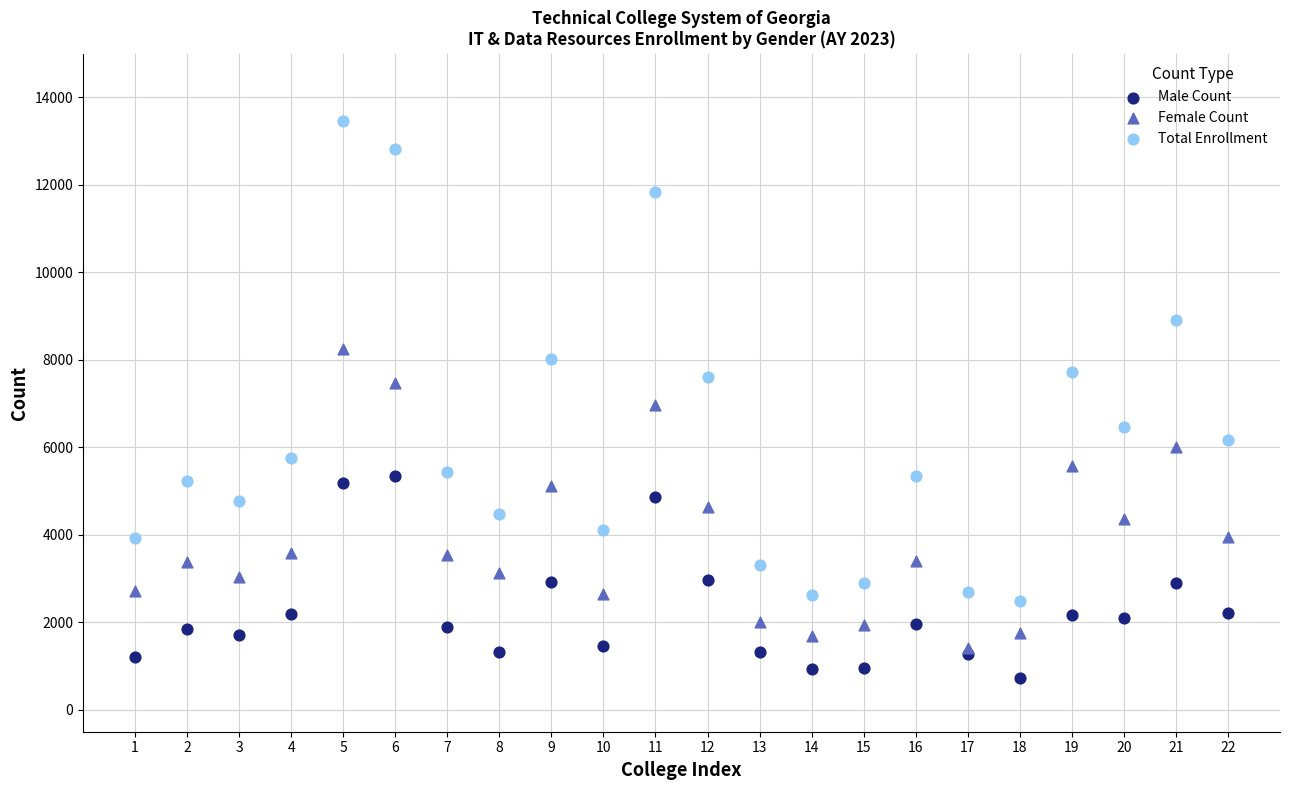

What are all the series names shown in the legend?

Male Count, Female Count, Total Enrollment